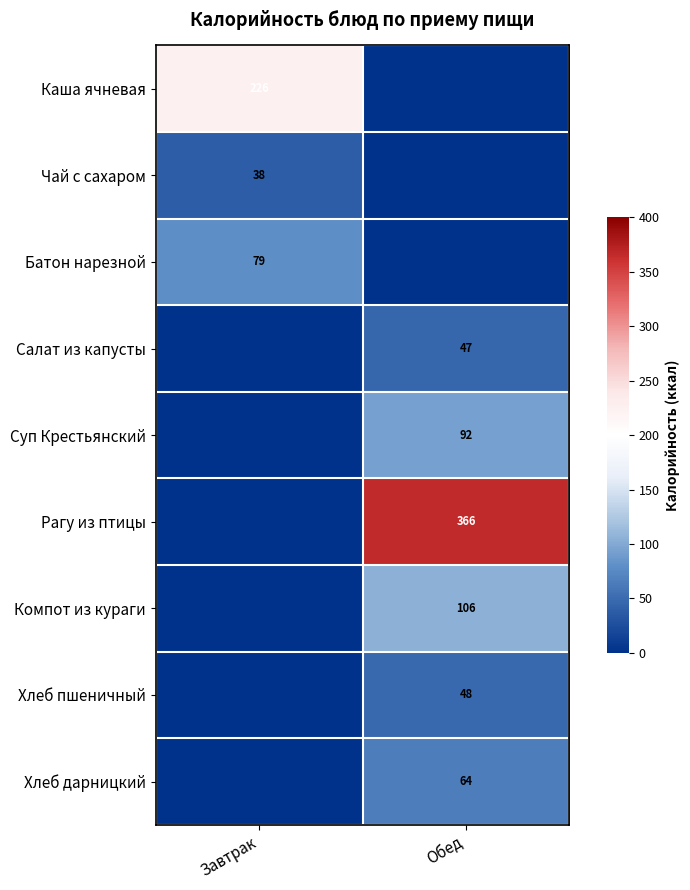

The Компот из кураги series shows 106 at Обед. True or false?

True